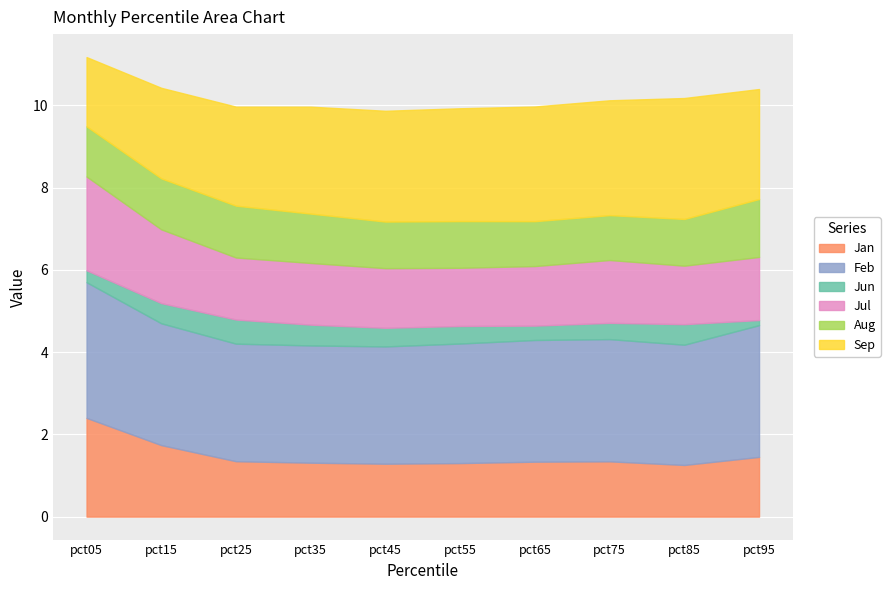

True or false: Jan and Aug intersect in this chart.

False